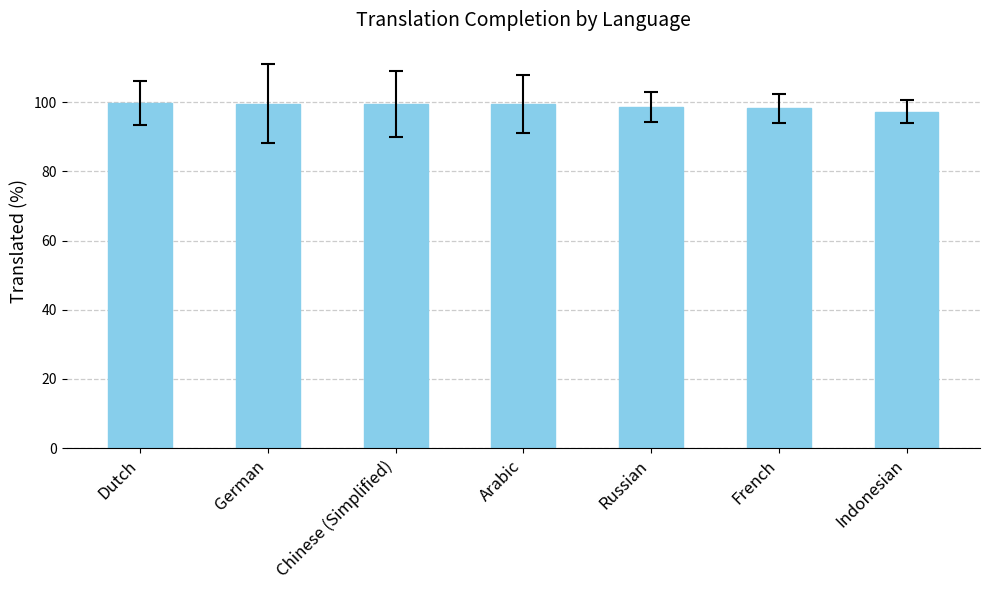

What is the average value?

99.0